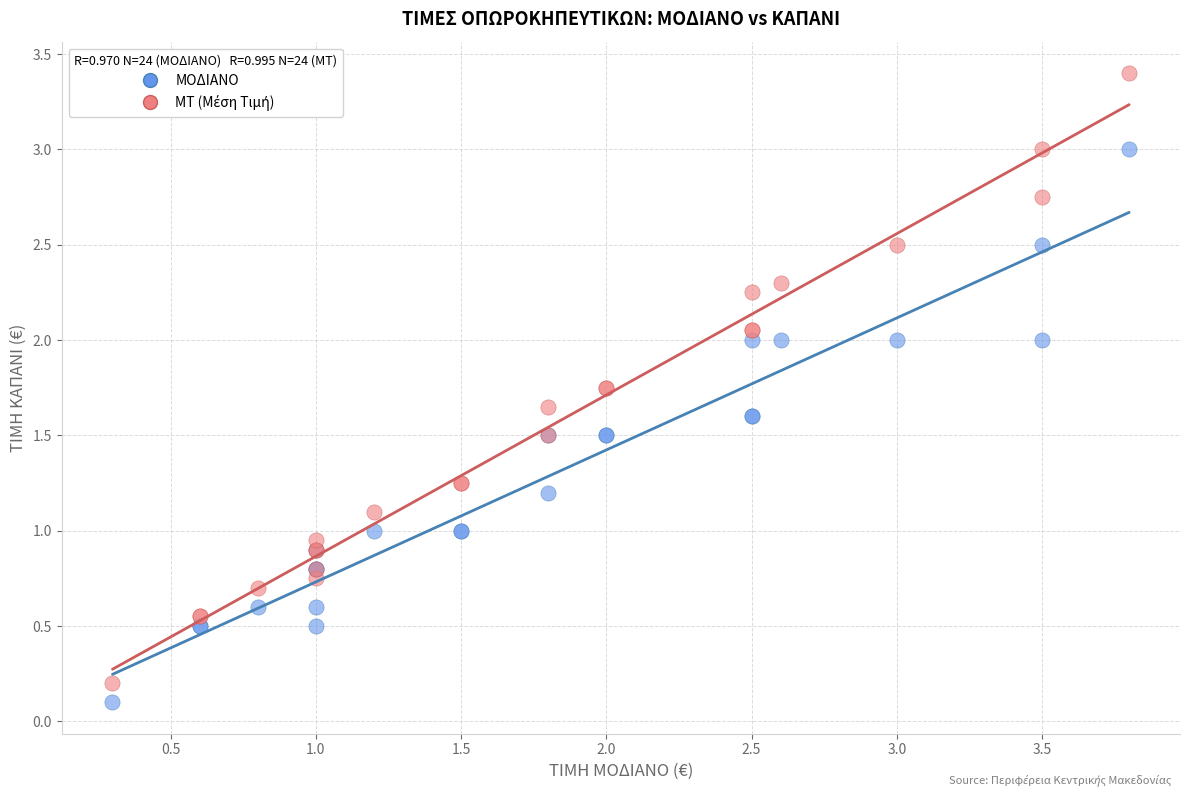

What is the X range (max minus min) for the scatter plot?

3.5